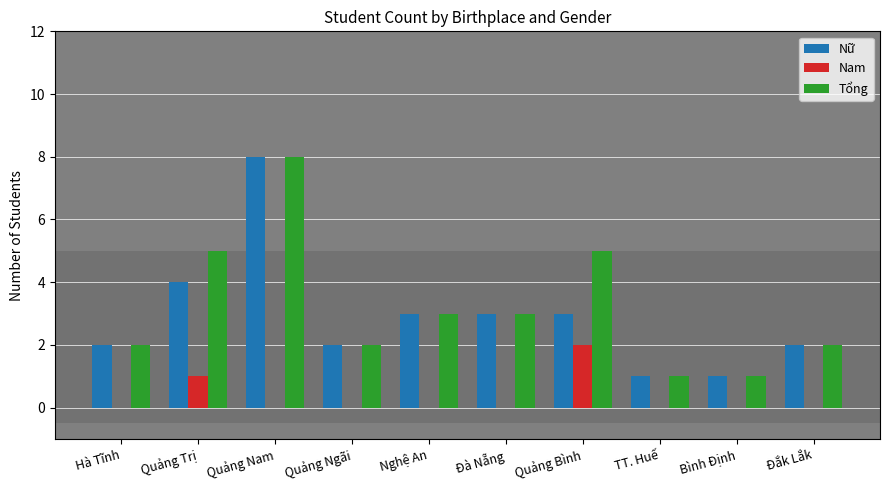

What is the average value of the Nữ series?

3